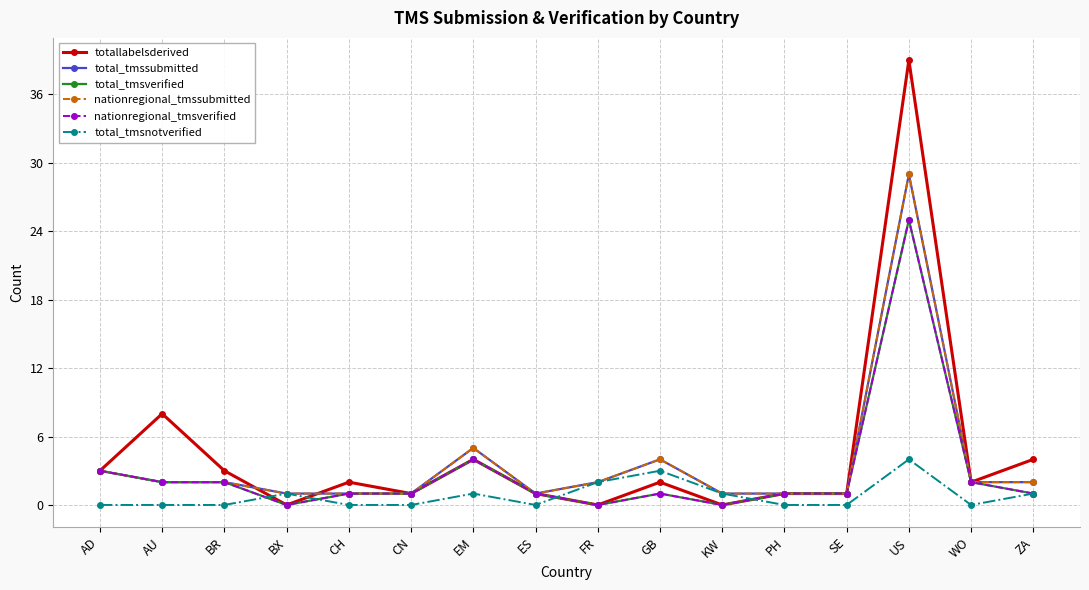

What is the highest value of the total_tmsverified series?

25